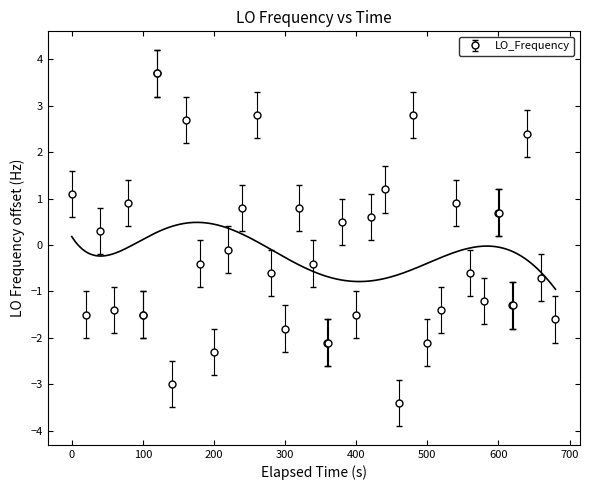

Does the chart display data point markers on the line(s)?

No